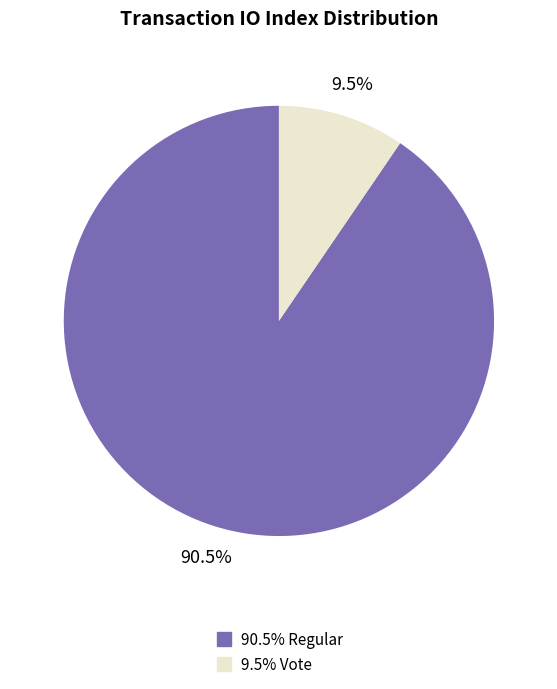

Does any single category account for the majority?

Yes